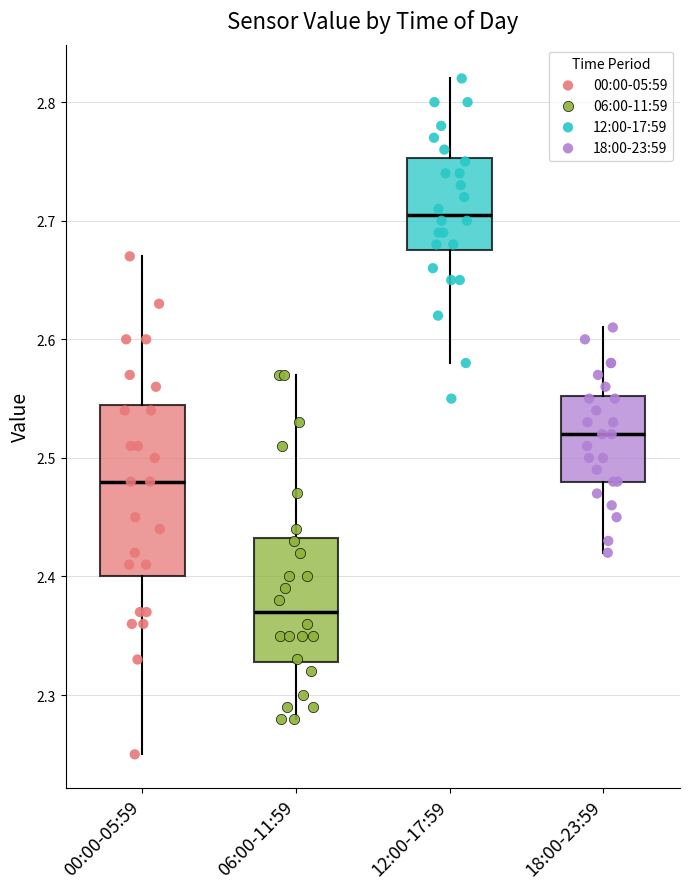

Which box has the lowest median line?

06:00-11:59